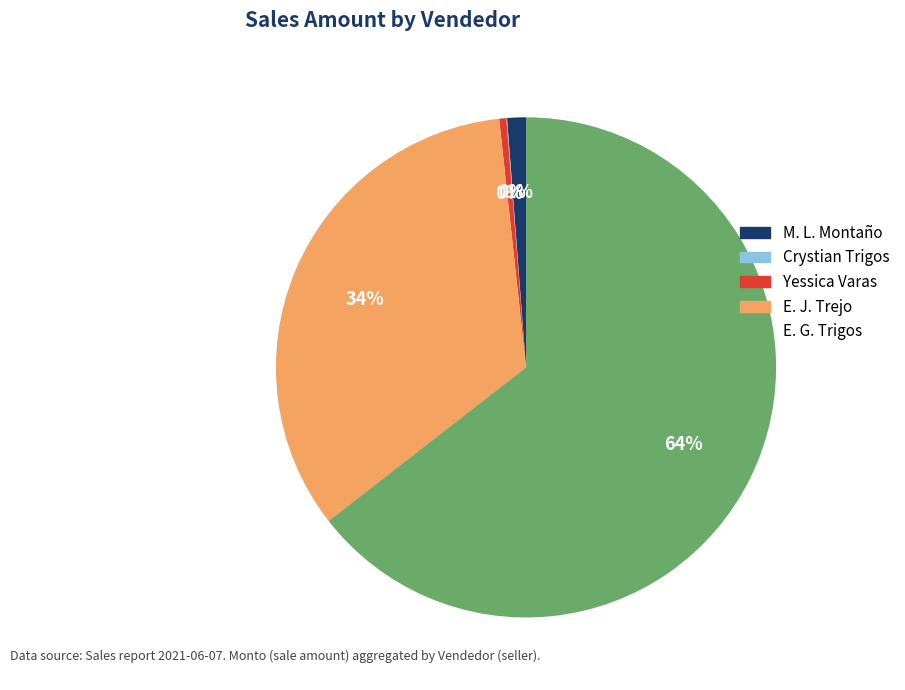

To the nearest percent, what is the average slice percentage?

20%